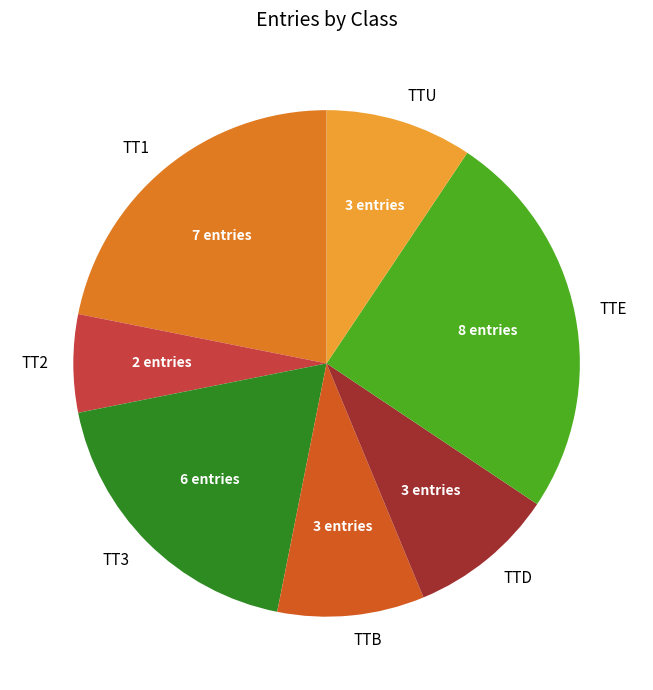

Is the sum of TT1 and TTD greater than half?

No